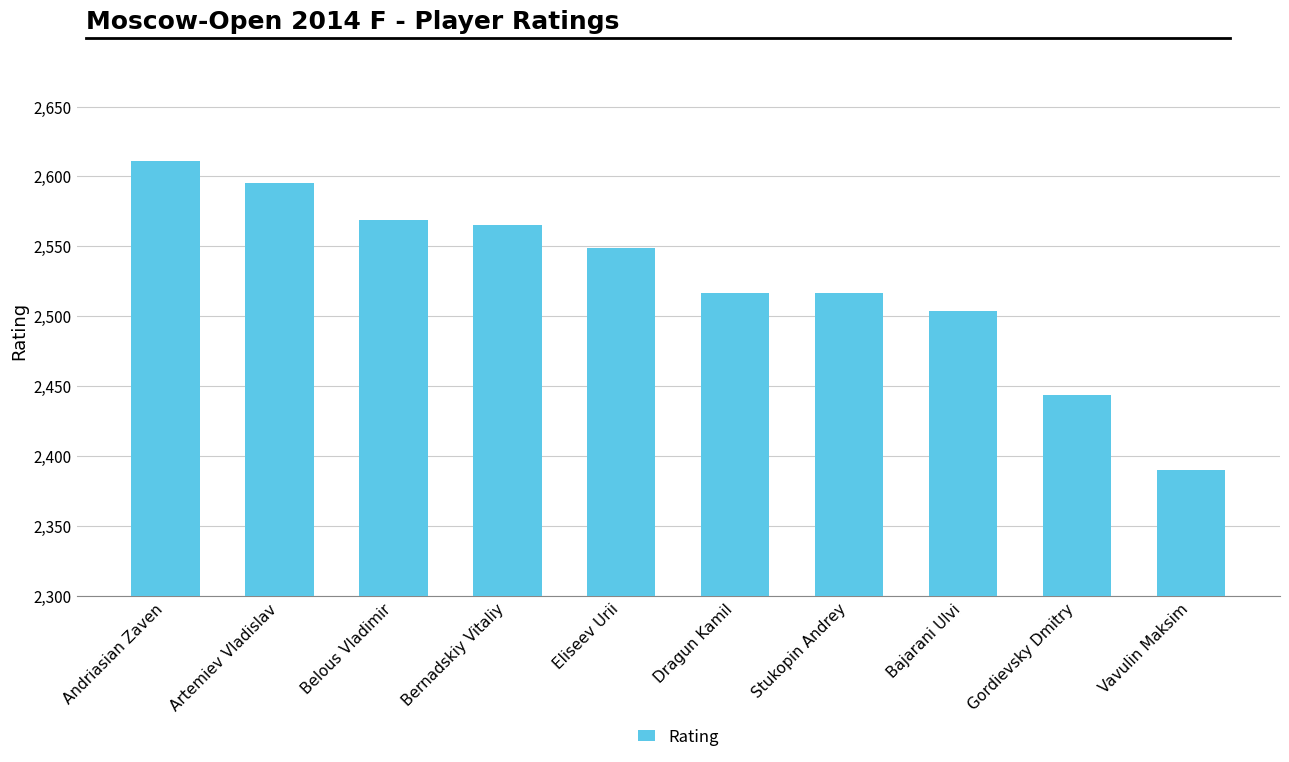

What is the value of the 3rd bar from the left?

2569